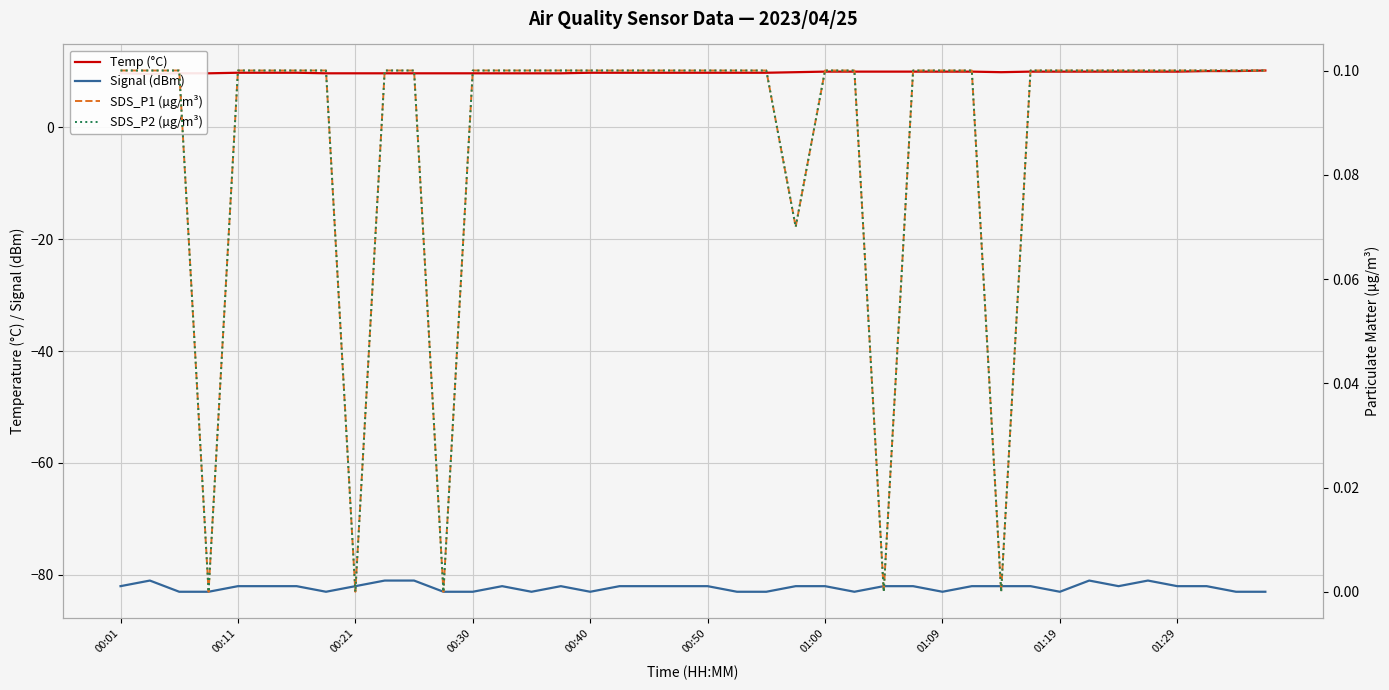

Which series has the largest total across all categories?

Temp (°C)